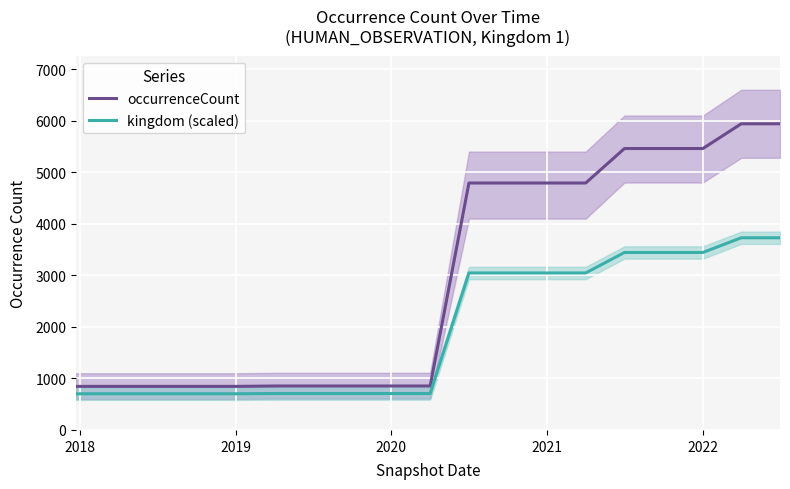

Is it true that kingdom (scaled) equals 5015.5 at 2022?

False